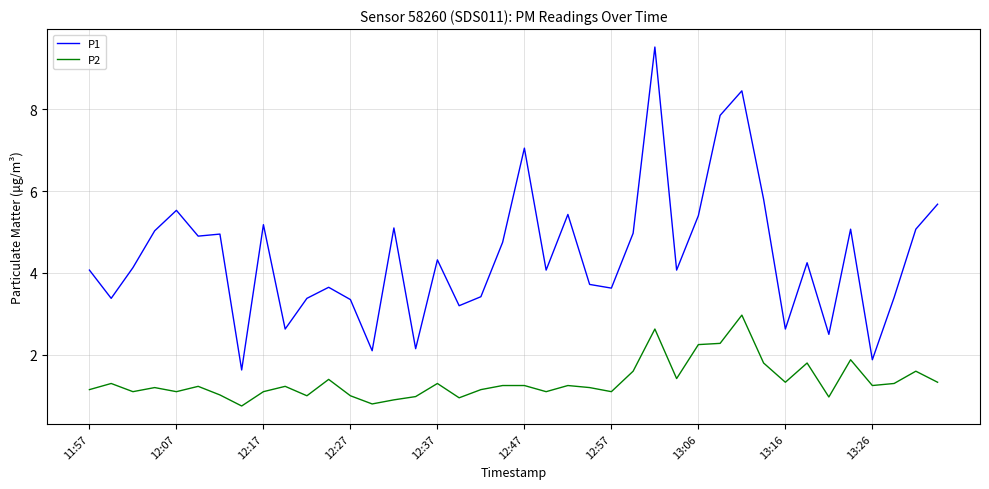

What is the difference between the maximum and minimum values in the P2 series?

2.2